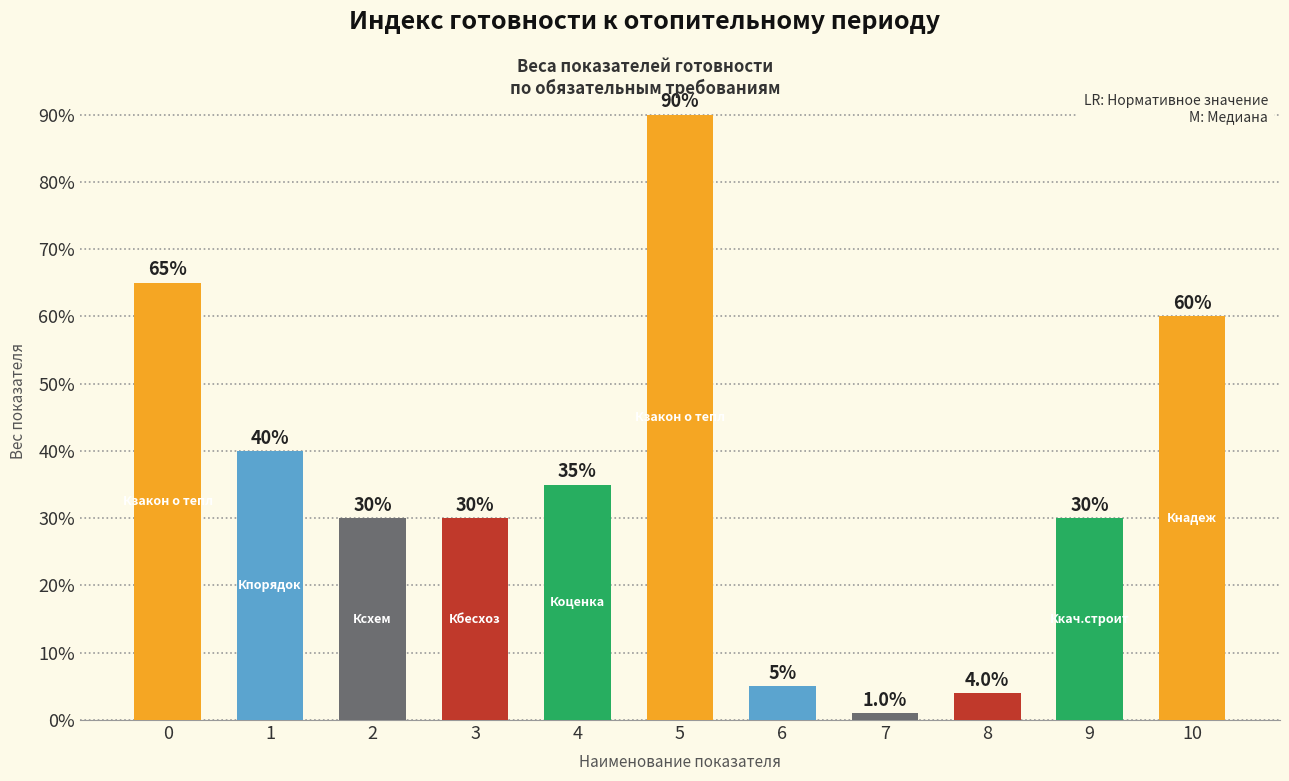

Are the bars horizontal?

No